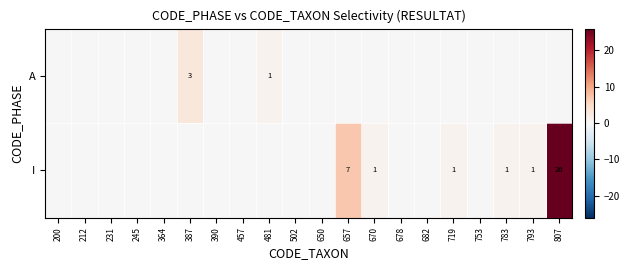

Which has a higher value, 212 or 650?

212